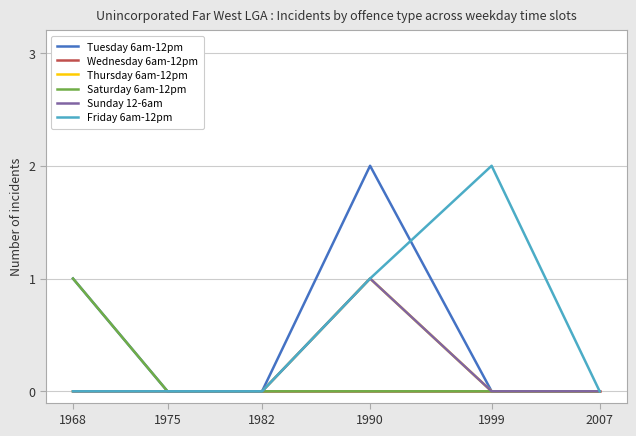

Rank the categories by Saturday 6am-12pm value from highest to lowest.

1968, 1975, 1982, 1990, 1999, 2007